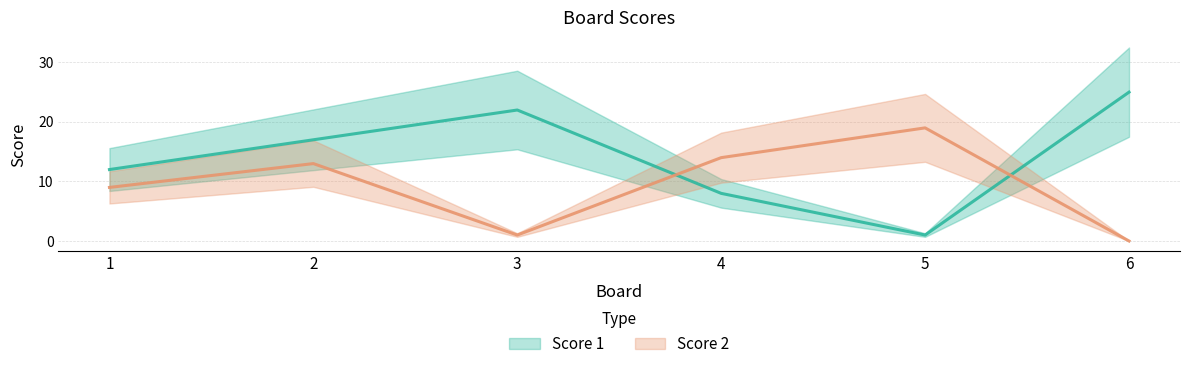

True or false: Score 1 has a value of 2 at 5.

False